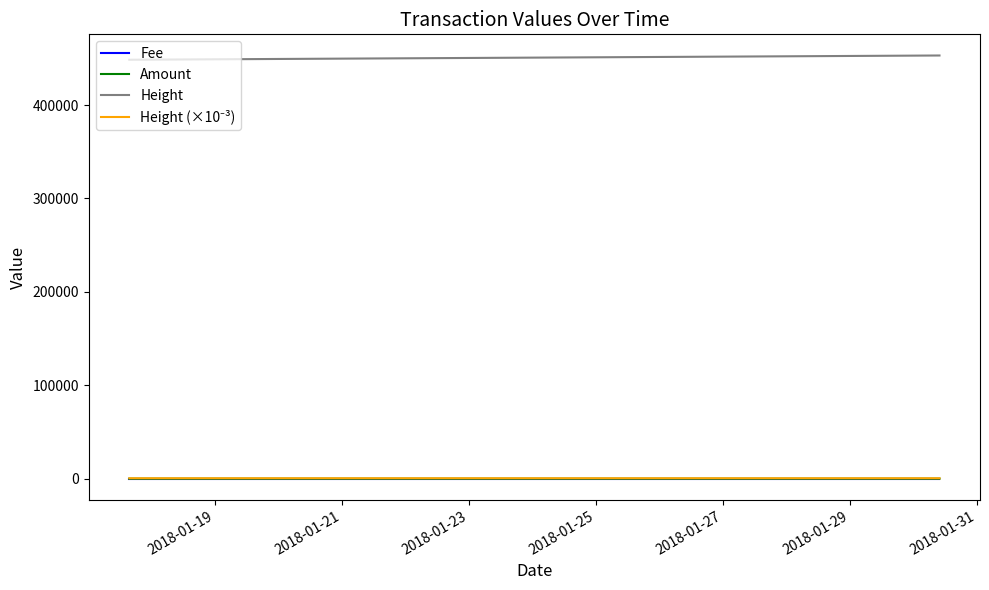

What is the maximum value for Height?

453013.0